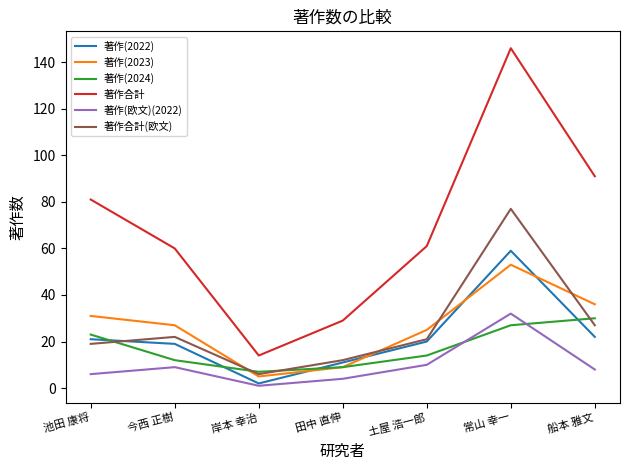

At which category does 著作(2023) reach its first local peak?

常山 幸一